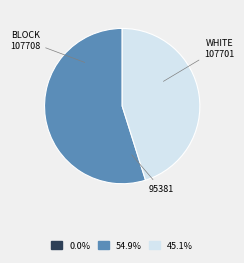

Is the sum of 107701 and 95381 greater than half?

Yes